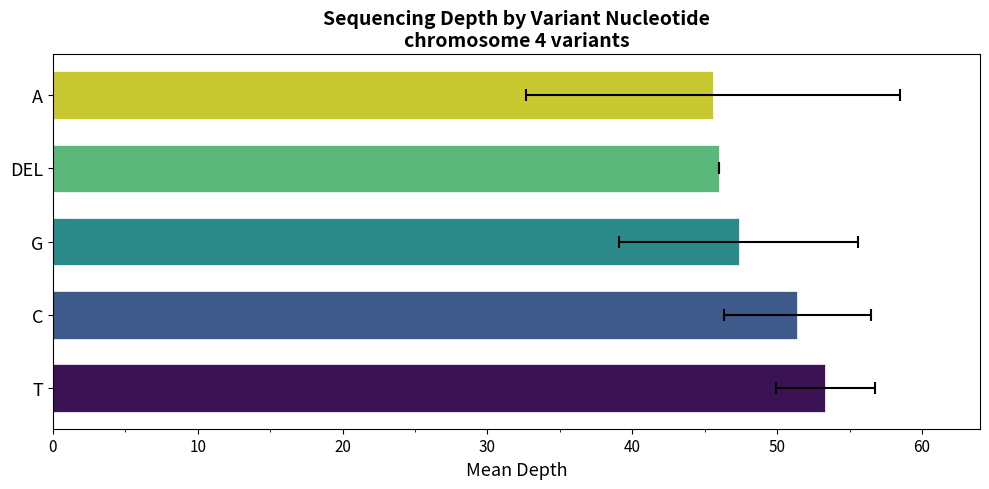

True or false: the data shows 35 at 17.

False